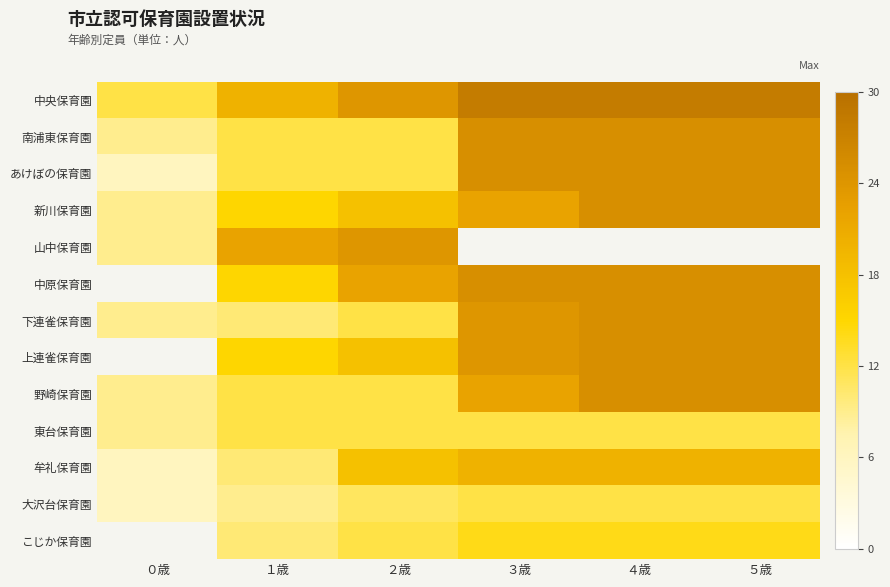

What is the minimum value for 山中保育園?

9.0